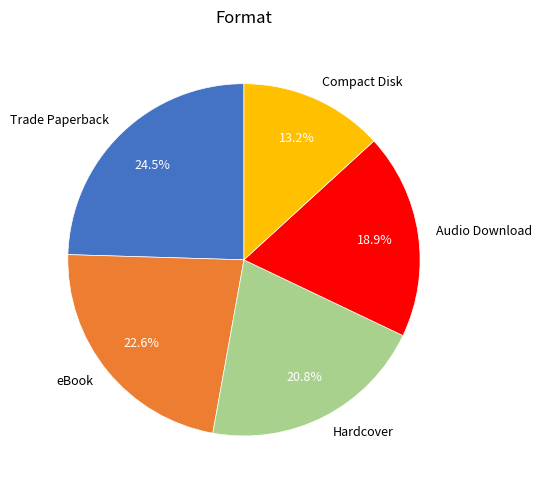

How many slices are in this pie chart?

5